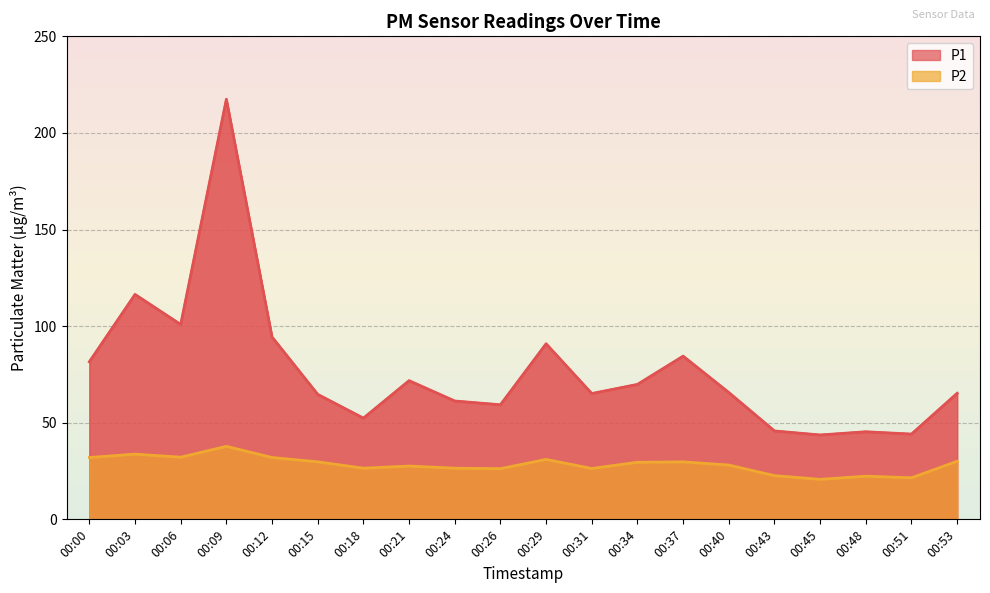

What is the approximate value of P1 at 00:03?

116.4